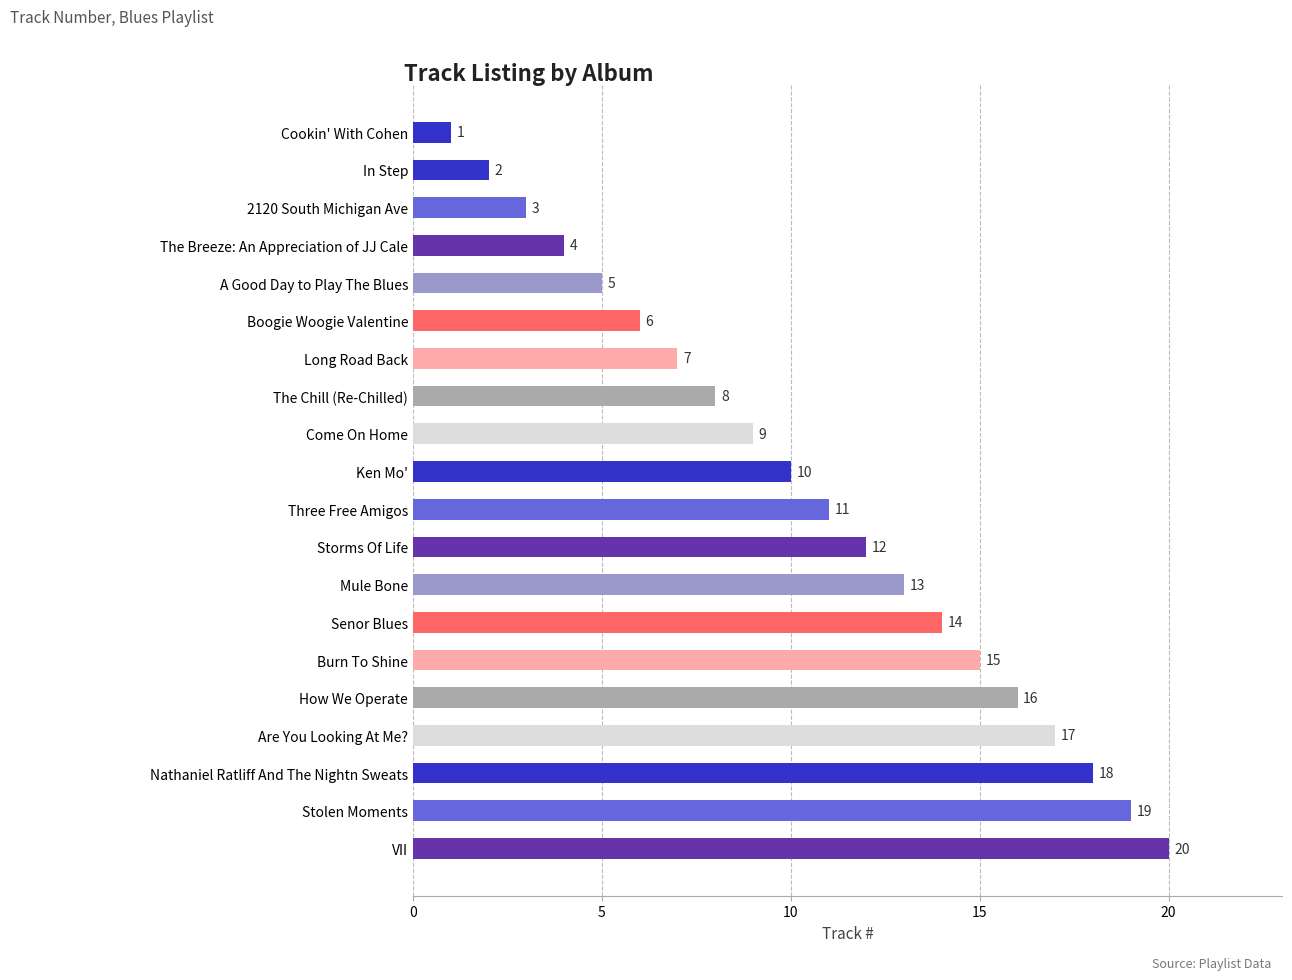

Count the number of categories in the chart.

20